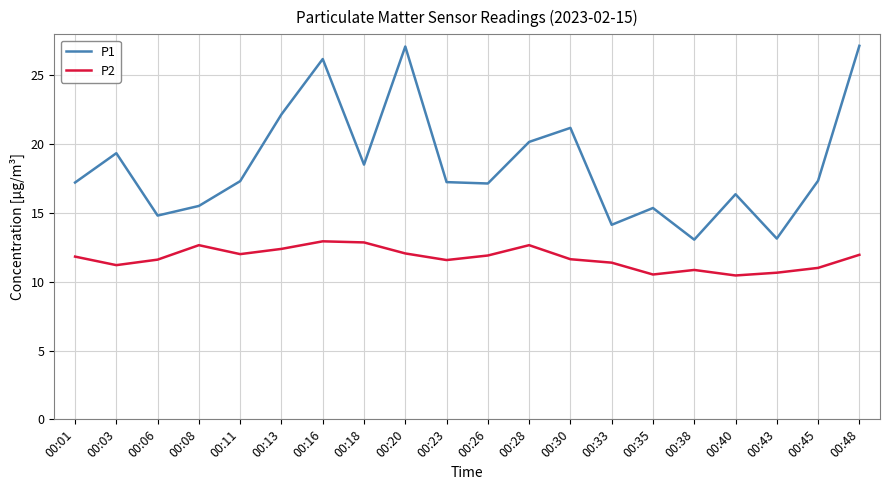

Is it true that P2 equals 18.3 at 00:38?

False